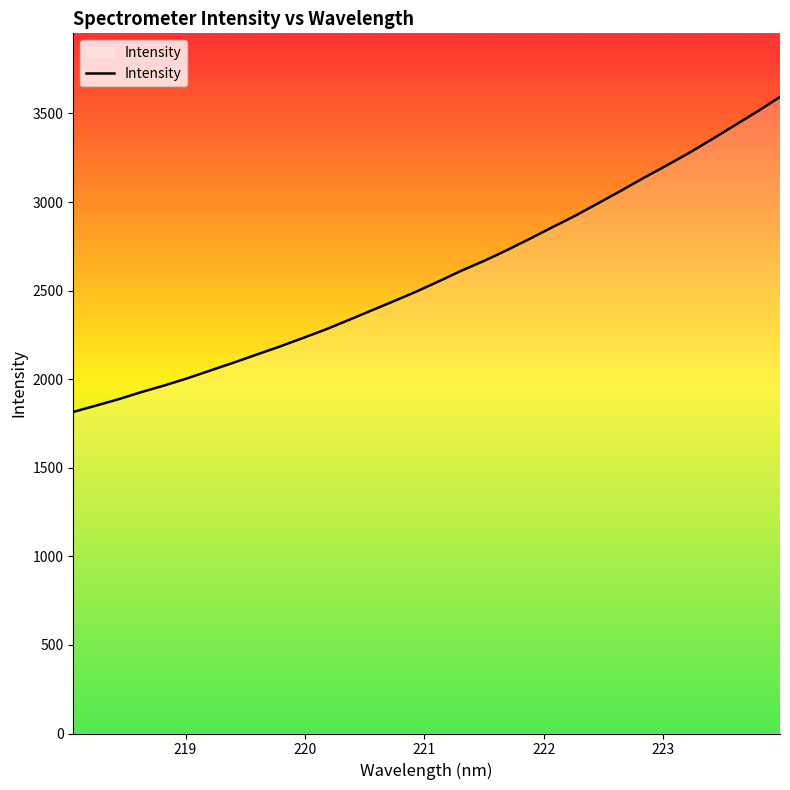

What is the maximum value shown in the chart?

3592.9